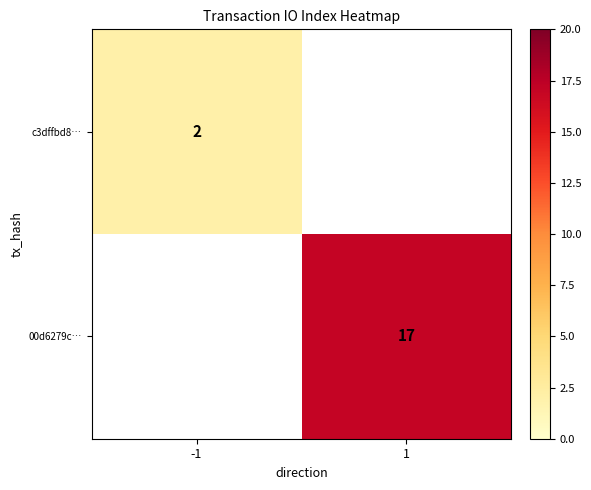

Is it true that c3dffbd8… equals 2.7 at -1?

False